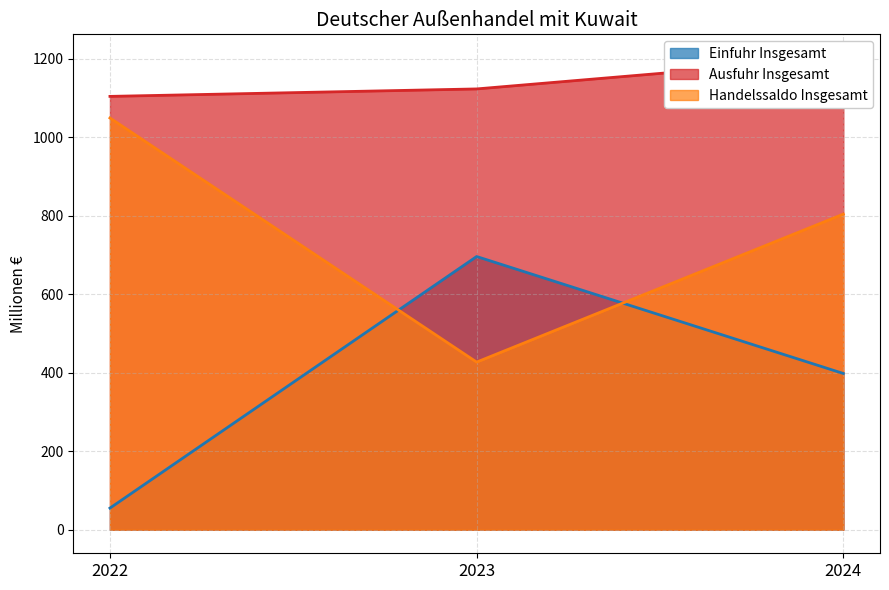

What is the sum of all Handelssaldo Insgesamt values?

2280